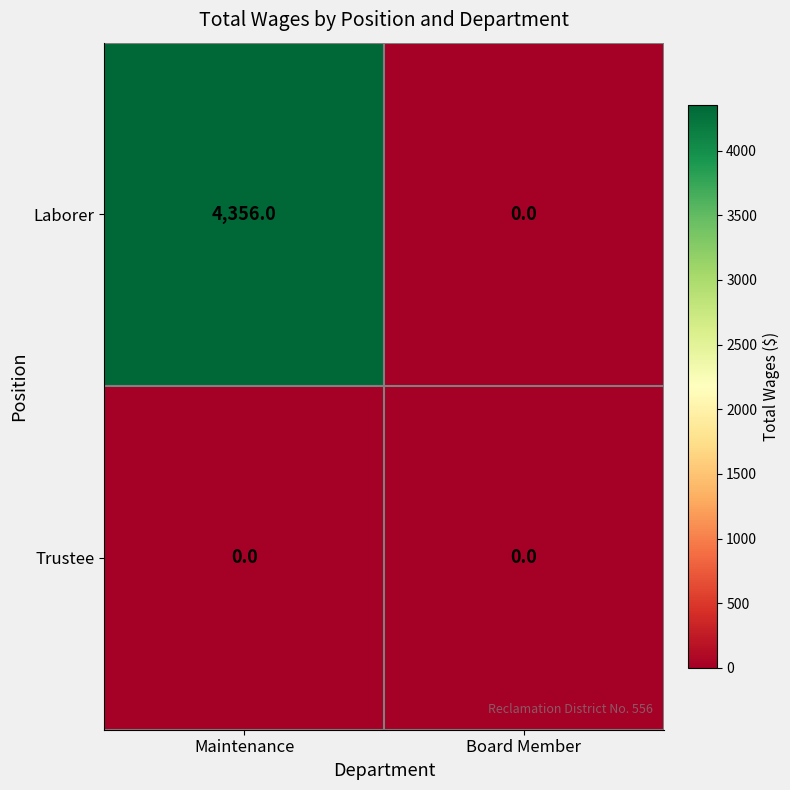

Rank the series by their average value, from lowest to highest.

Trustee, Laborer